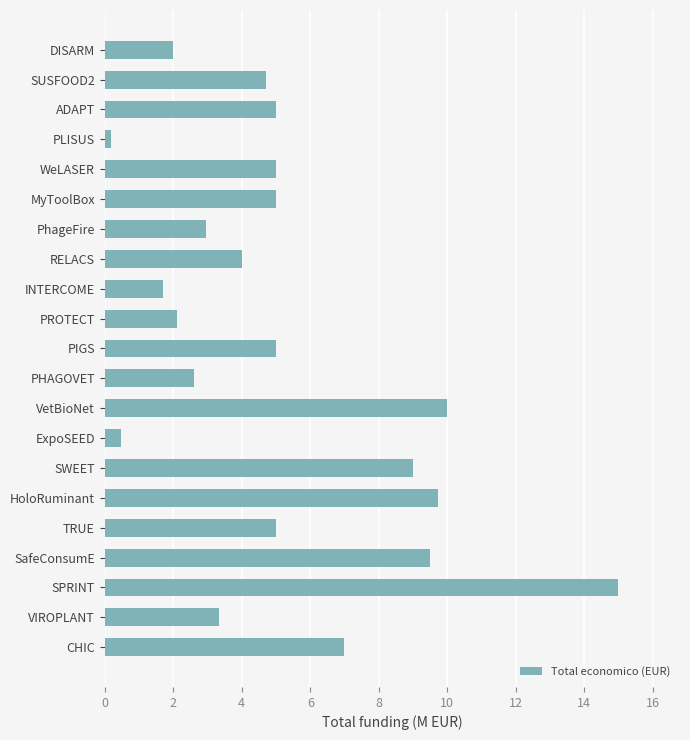

What is the change in value from VetBioNet to SafeConsumE?

-0.5